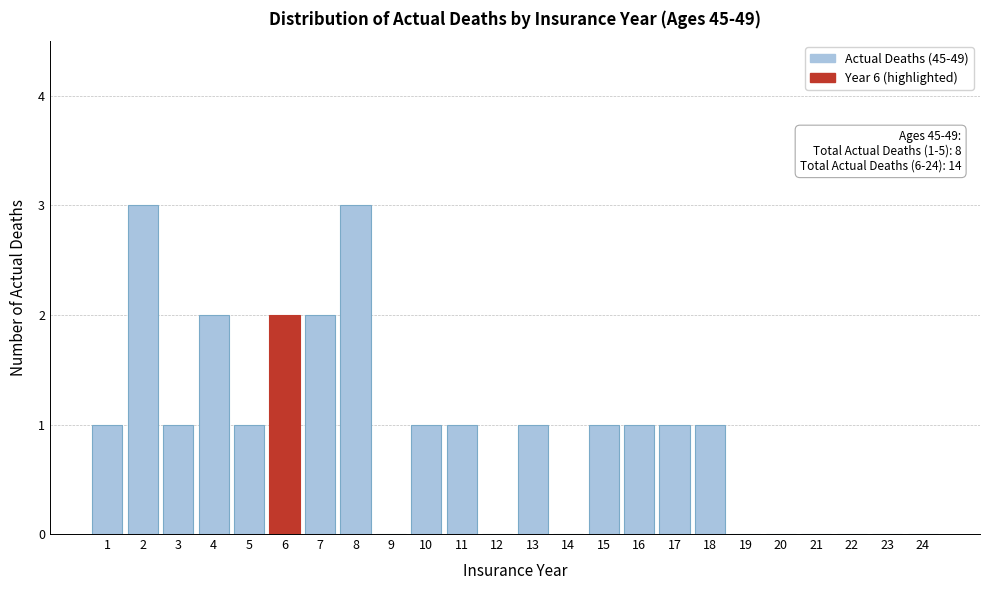

Reading right to left, list all the values displayed in this chart.

24=0	23=0	22=0	21=0	20=0	19=0	18=1	17=1	16=1	15=1	14=0	13=1	12=0	11=1	10=1	9=0	8=3	7=2	6=2	5=1	4=2	3=1	2=3	1=1